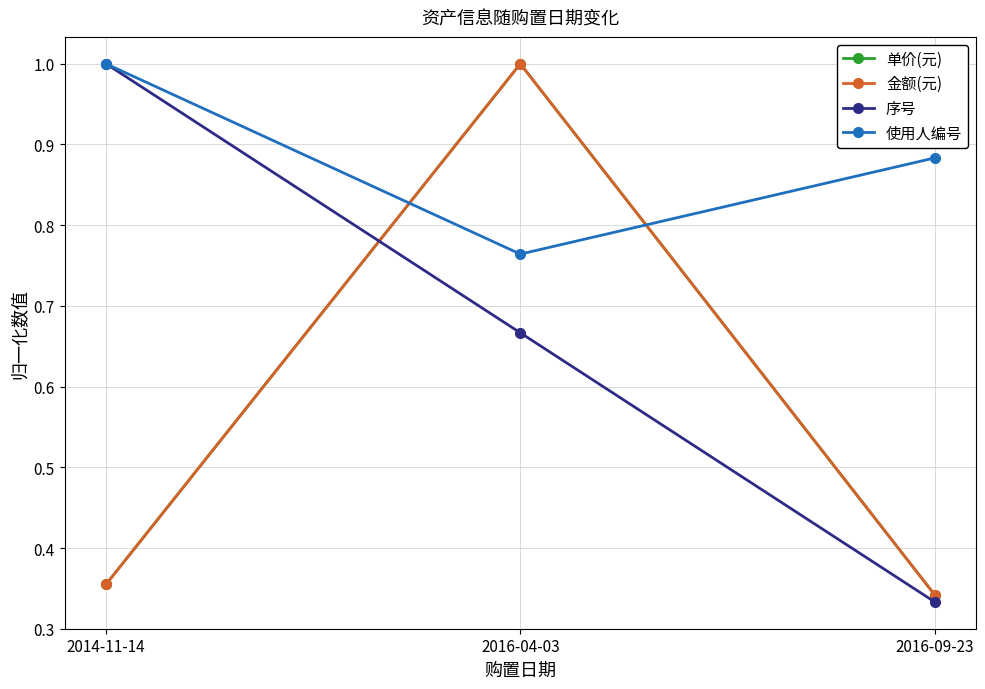

What is the highest value of the 单价(元) series?

1.0